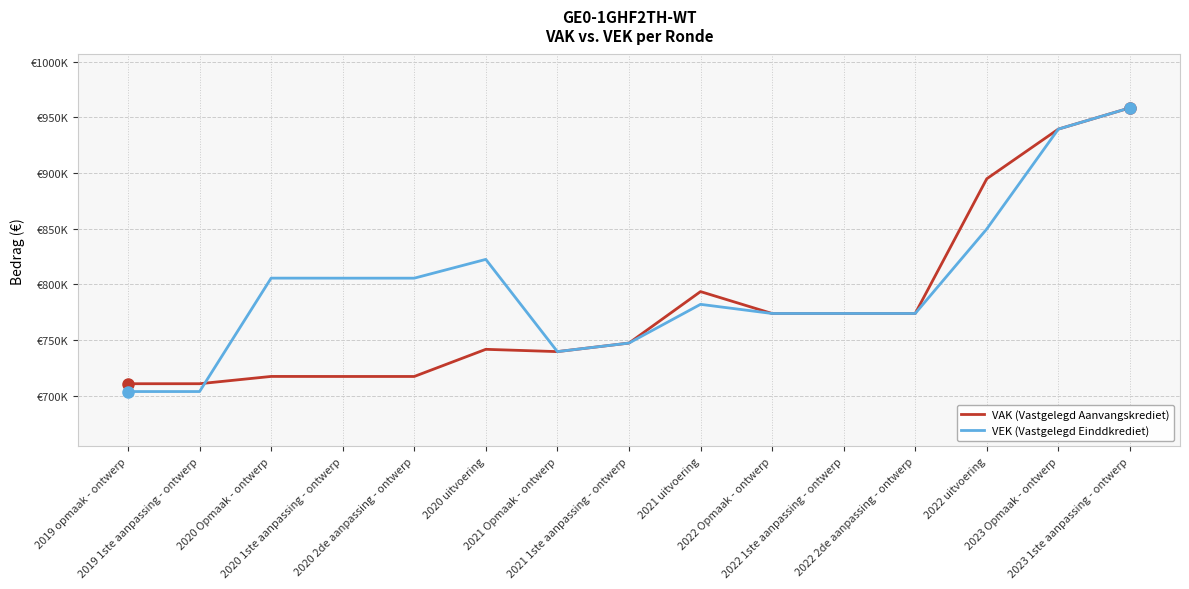

Is this an area chart (filled region under the line)?

No